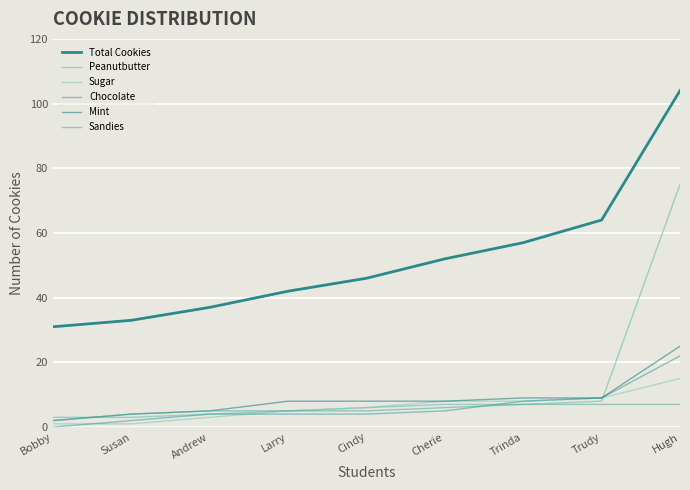

True or false: Total Cookies and Sandies cross at least once.

False